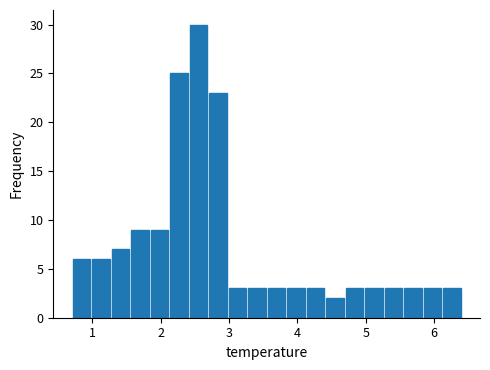

Read against the x-axis, roughly where is the centre of the tallest bar?

2.6